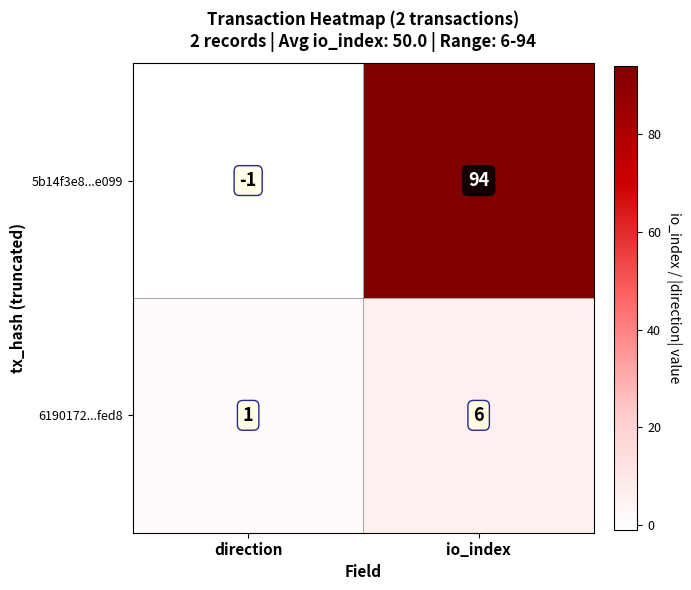

What is the spread (max minus min) of values at direction?

2